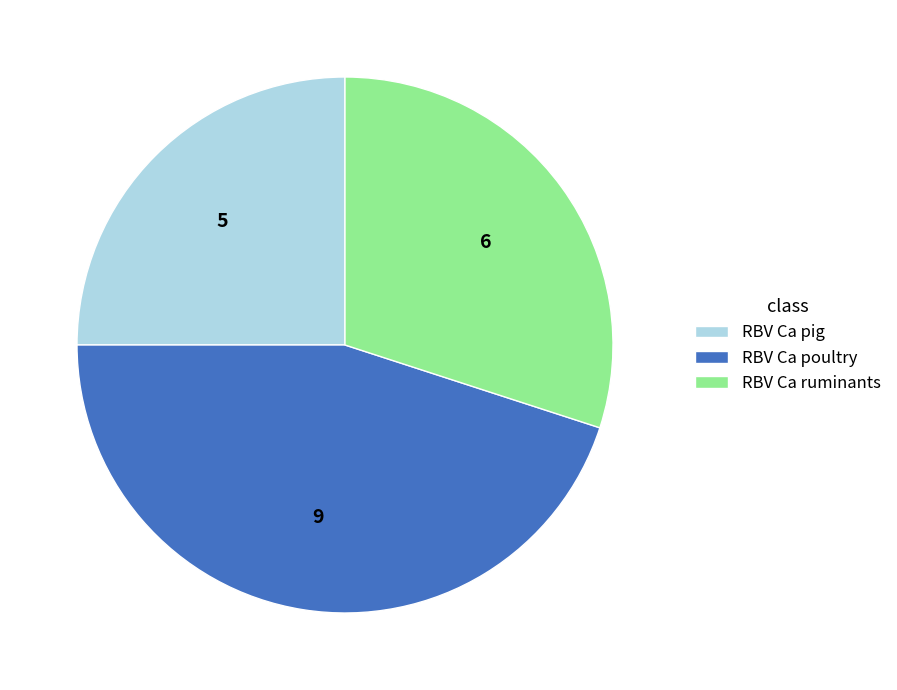

Which slice is the largest?

RBV Ca poultry